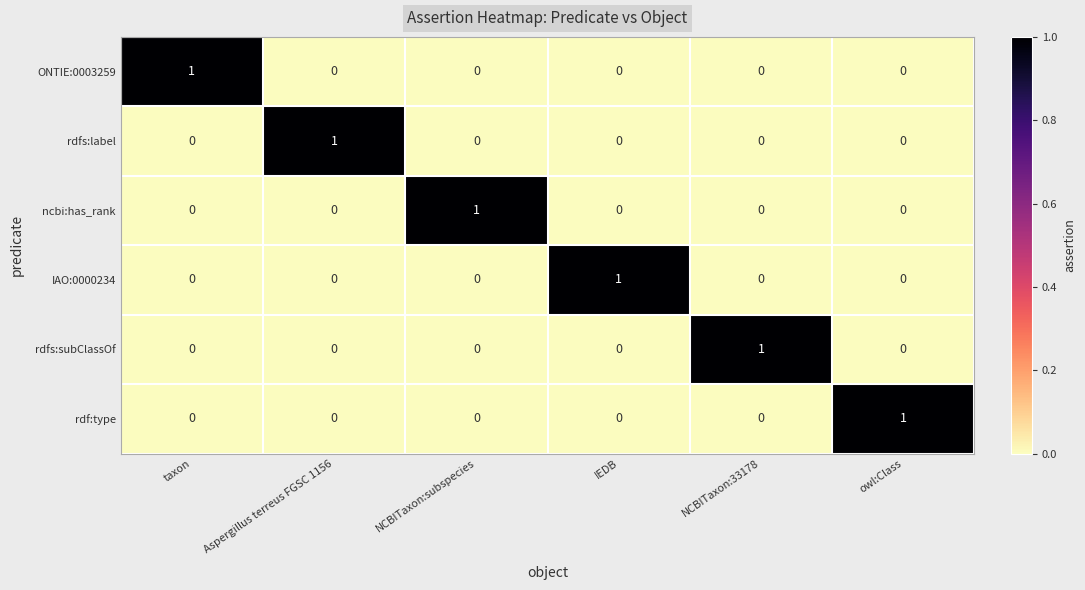

How many rdfs:label values are between 0 and 1?

6